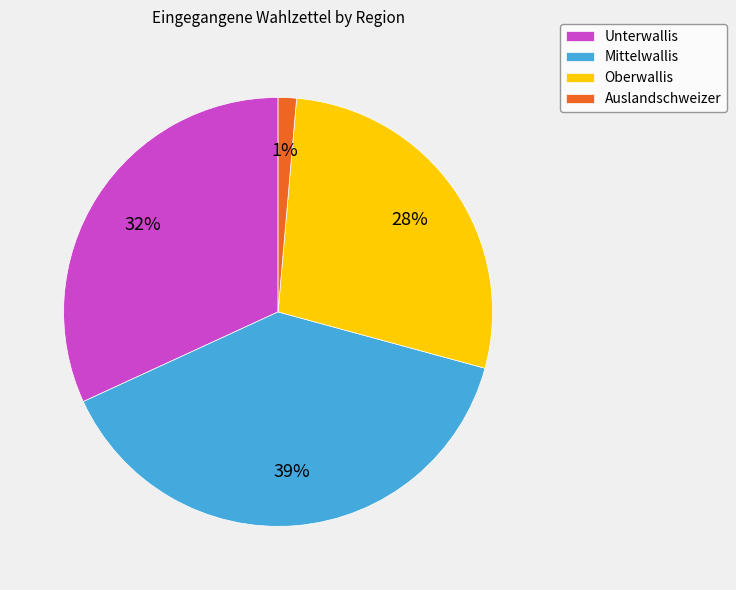

To the nearest percent, what is the combined percentage of Auslandschweizer and Oberwallis?

29%